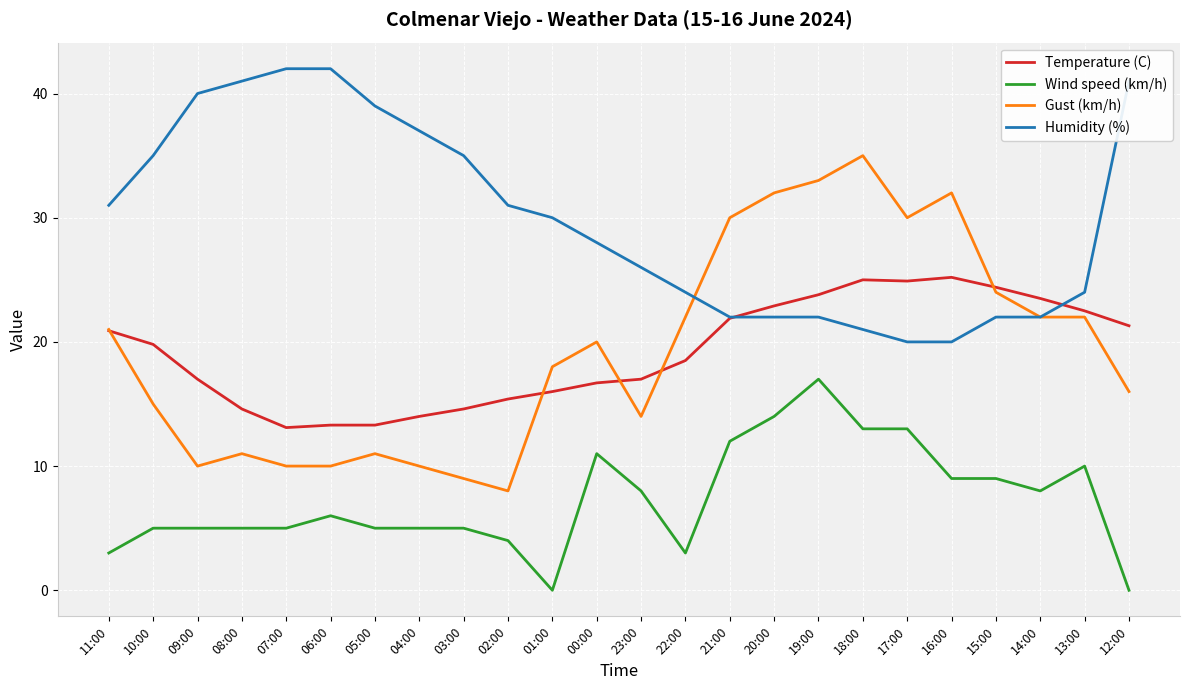

What is the total value across all series at 18:00?

94.0